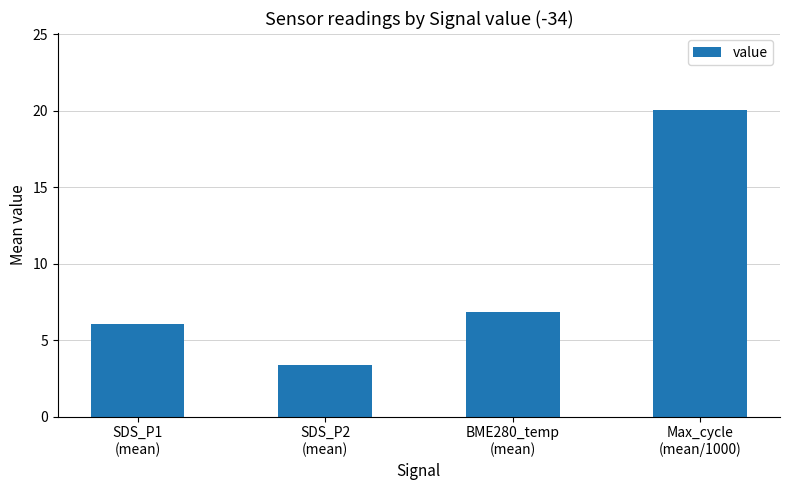

Reading left to right, extract all data points from this chart.

SDS_P1
(mean)=6.0	SDS_P2
(mean)=3.4	BME280_temp
(mean)=6.9	Max_cycle
(mean/1000)=20.1